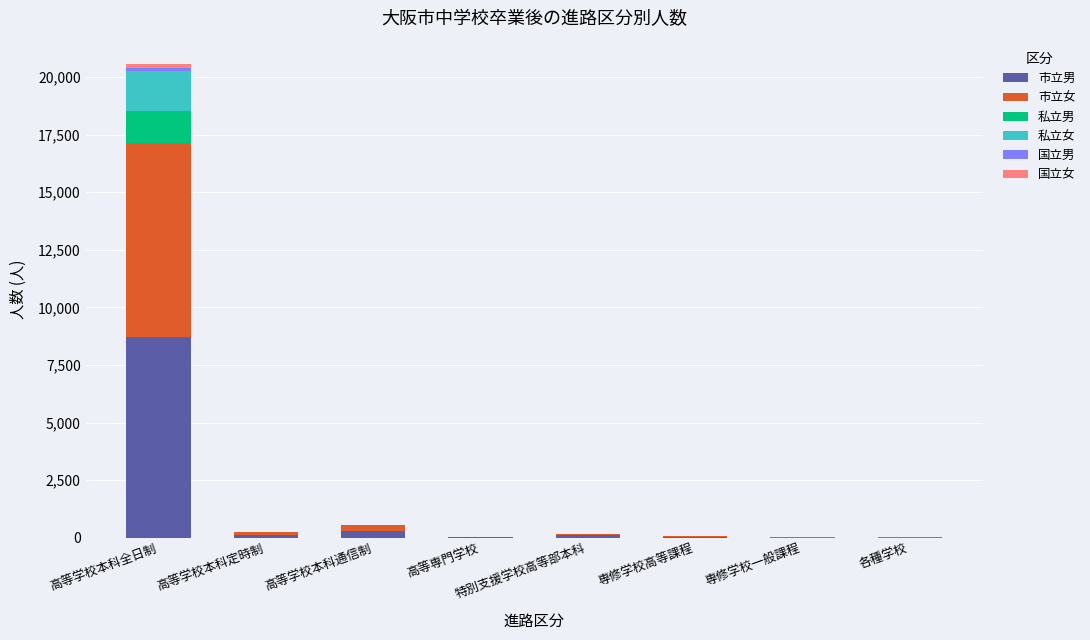

Count the number of categories in the chart.

8